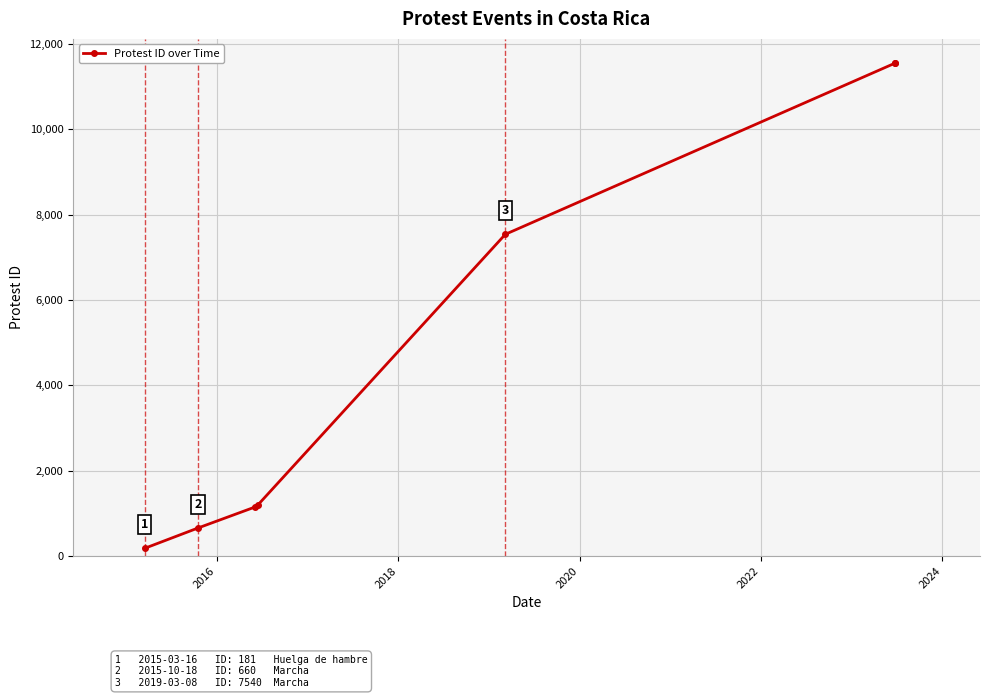

How many data points are less than 1197?

3